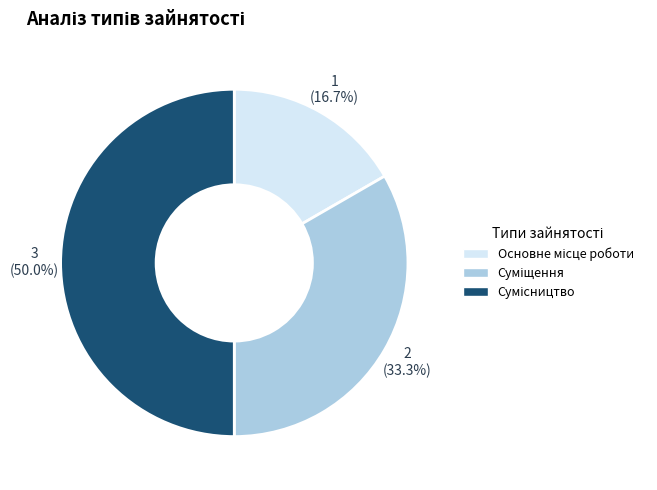

Is there any slice that represents more than half of the pie?

No